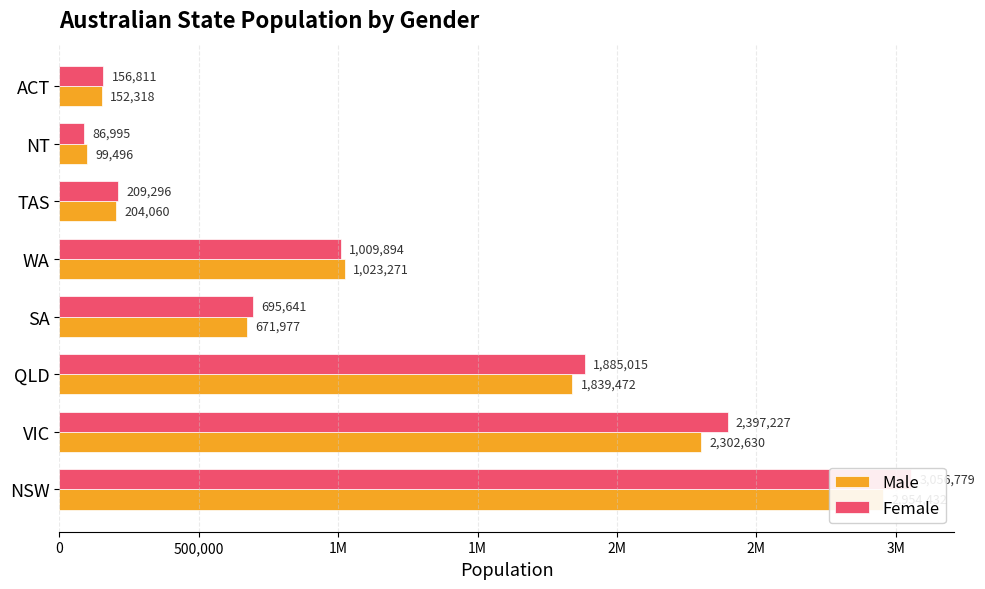

Reading left to right, extract all data points from this chart.

Male: 2954432	2302630	1839472	671977	1023271	204060	99496	152318
Female: 3056779	2397227	1885015	695641	1009894	209296	86995	156811